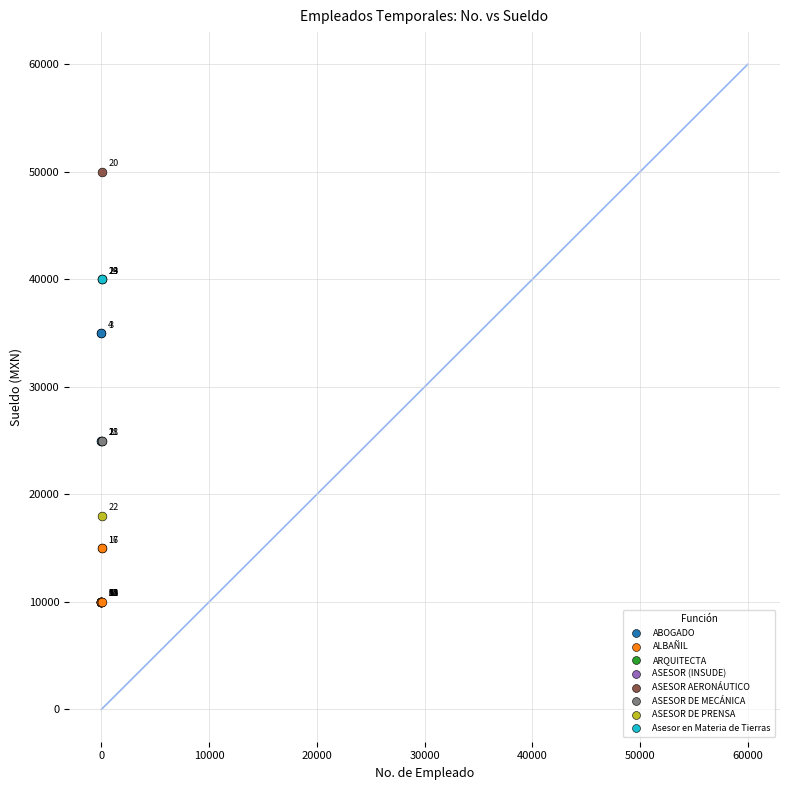

What are all the series names shown in the legend?

ABOGADO, ALBAÑIL, ARQUITECTA, ASESOR (INSUDE), ASESOR AERONÁUTICO, ASESOR DE MECÁNICA, ASESOR DE PRENSA, Asesor en Materia de Tierras